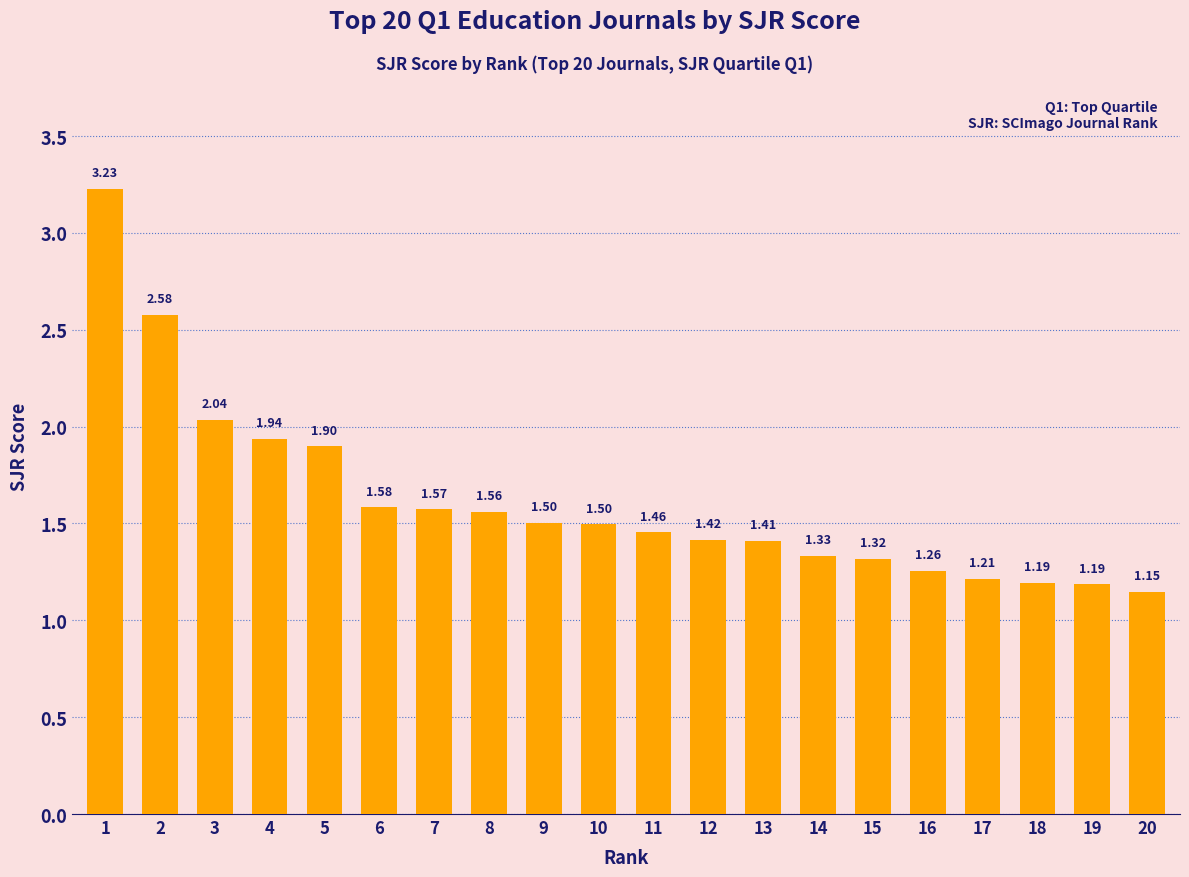

Are the bars horizontal?

No